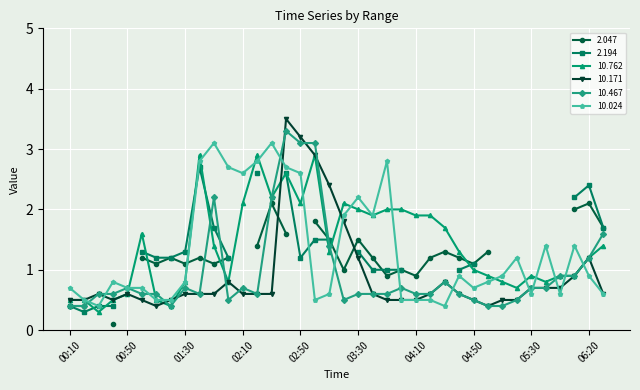

True or false: 10.171 has more than 1 interior local peaks.

True